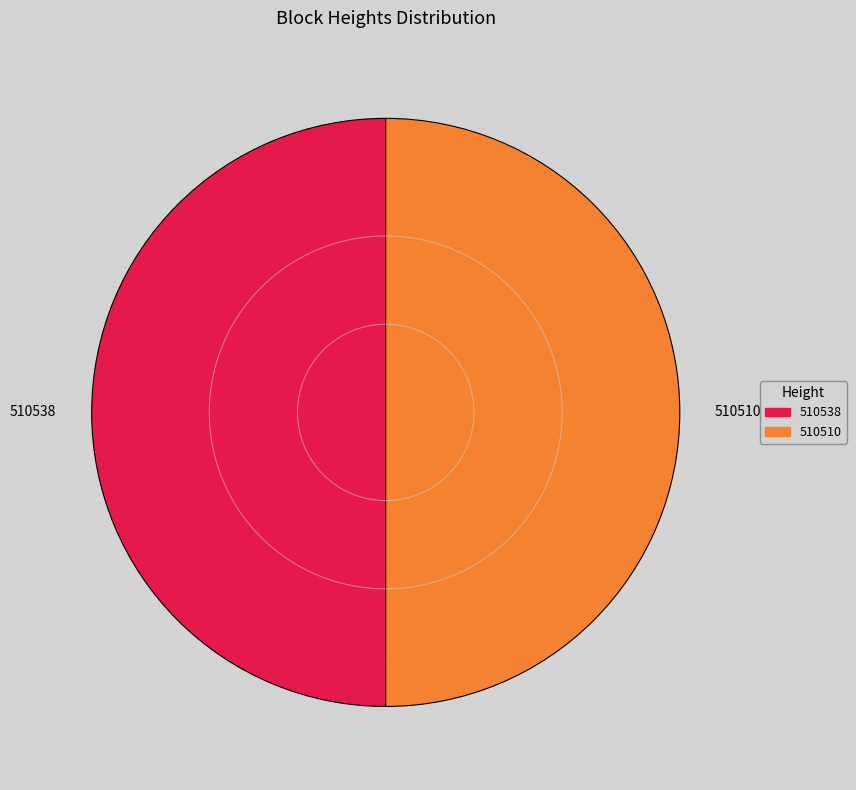

What is the ratio of the value at 510510 to the value at 510538?

1.0